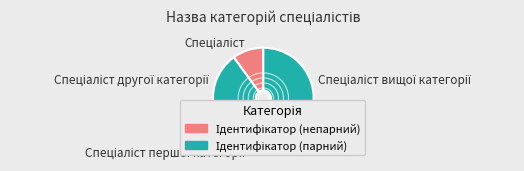

Is there a majority slice in this chart?

No